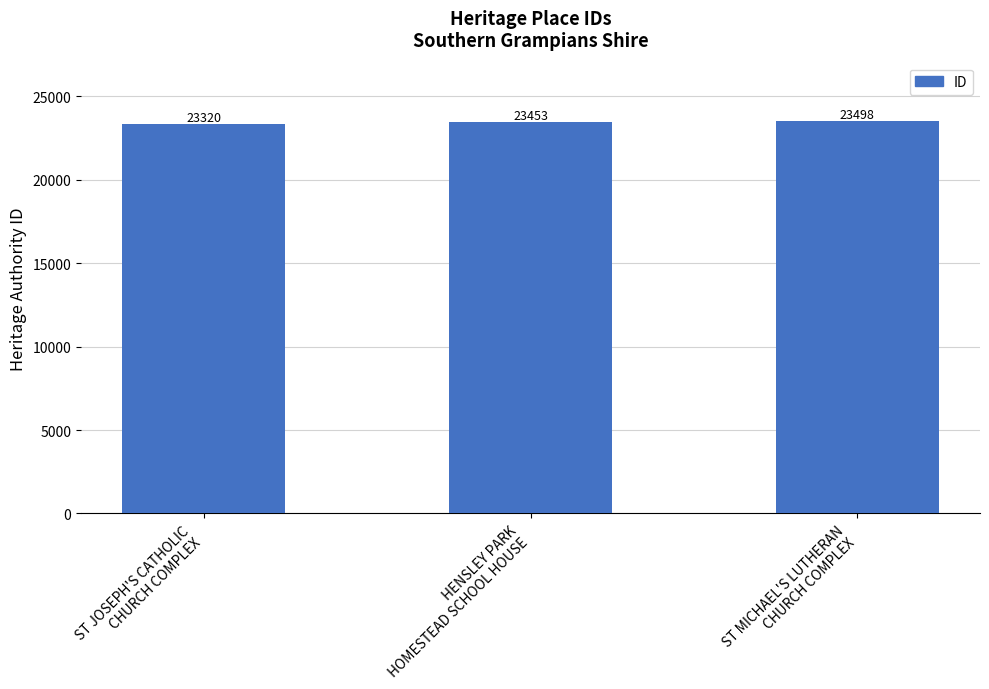

List the labels in order of value, smallest first.

ST JOSEPH'S CATHOLIC
CHURCH COMPLEX, HENSLEY PARK
HOMESTEAD SCHOOL HOUSE, ST MICHAEL'S LUTHERAN
CHURCH COMPLEX